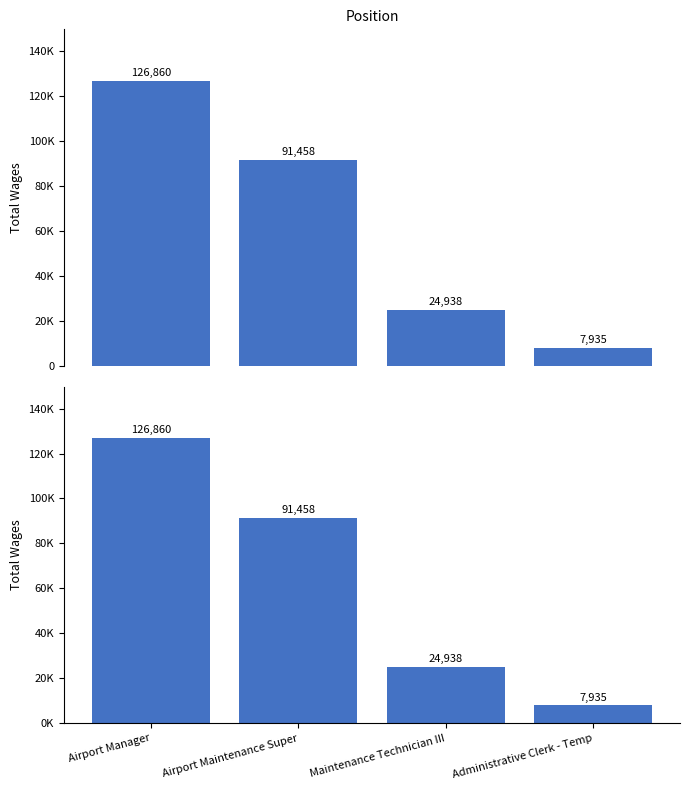

Which label corresponds to the largest value in the chart?

Airport Manager